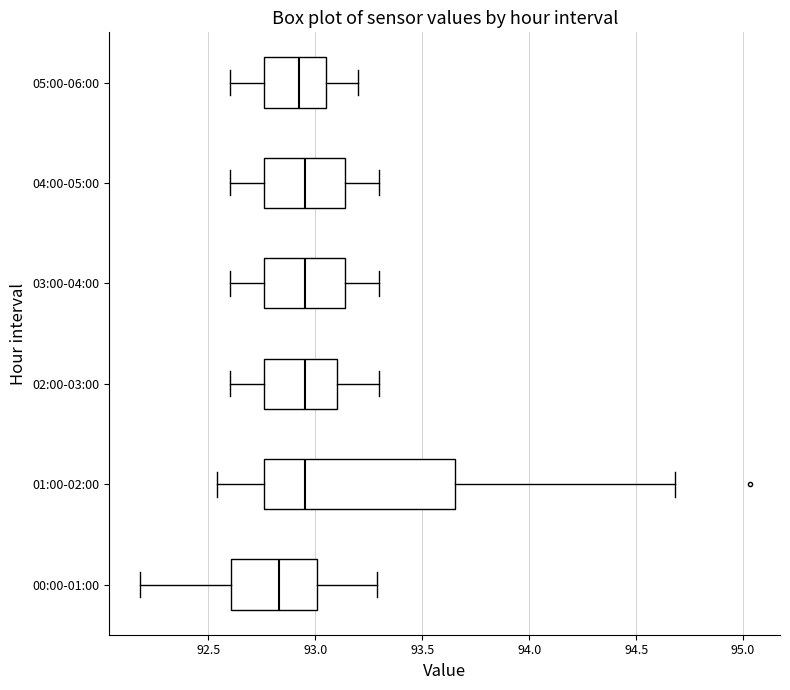

Reading bottom to top, read every box against the x-axis: the position of its median line, the range the box covers, and the ends of its whiskers. The values are not printed on the chart, so give them approximately, as read against the axis.

00:00-01:00: median 92.85, box 92.60 to 93.00, whiskers 92.20 to 93.30
01:00-02:00: median 92.95, box 92.75 to 93.65, whiskers 92.55 to 94.70
02:00-03:00: median 92.95, box 92.75 to 93.10, whiskers 92.60 to 93.30
03:00-04:00: median 92.95, box 92.75 to 93.15, whiskers 92.60 to 93.30
04:00-05:00: median 92.95, box 92.75 to 93.15, whiskers 92.60 to 93.30
05:00-06:00: median 92.95, box 92.75 to 93.05, whiskers 92.60 to 93.20